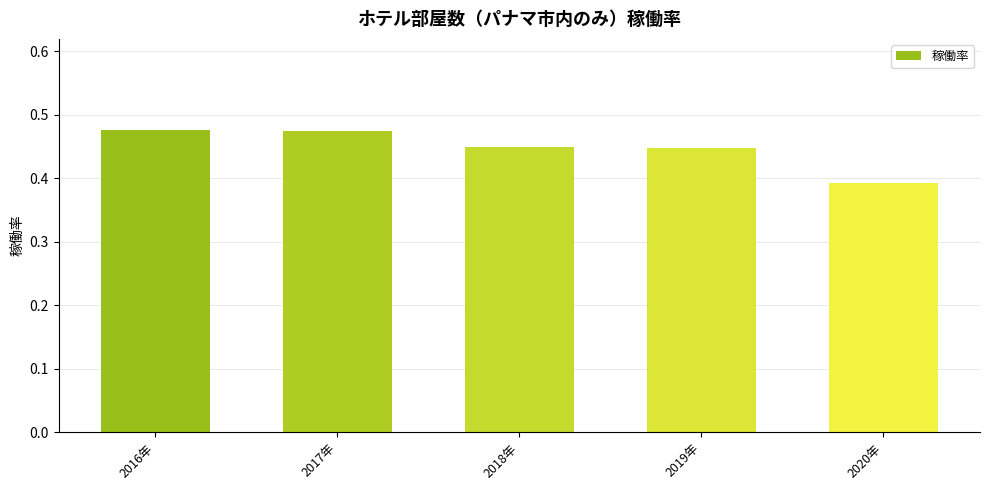

Count the values in the range 0 to 1.

5